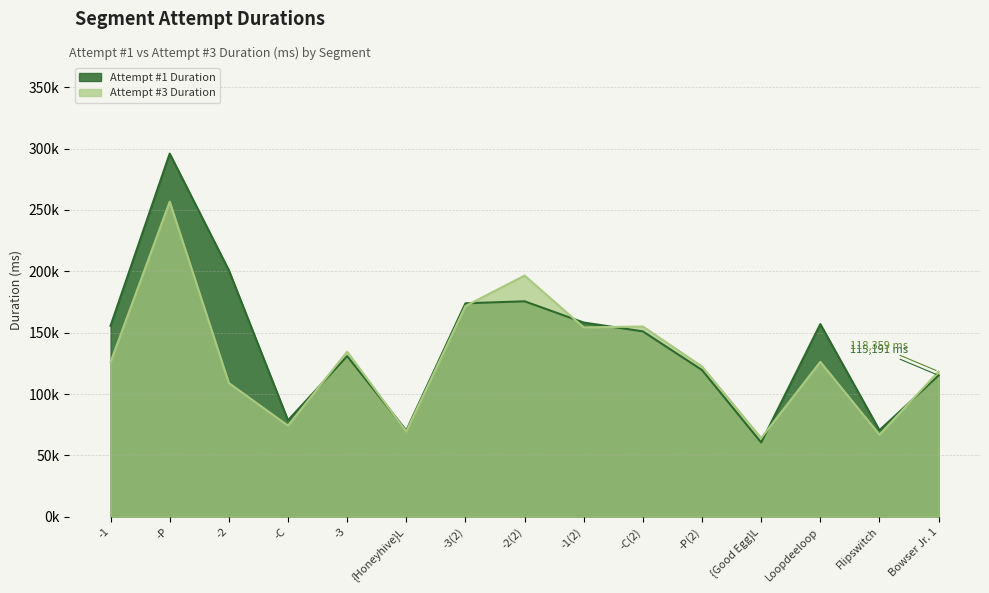

Reading right to left, what are all the values shown in this chart?

Attempt #1 Duration: 115191	70518	156985	60536	119551	151055	158248	175559	173927	70359	130911	78615	200838	295888	155623
Attempt #3 Duration: 118359	66865	126214	64161	122457	155009	154308	196520	171685	69490	134520	74247	108965	256729	126071